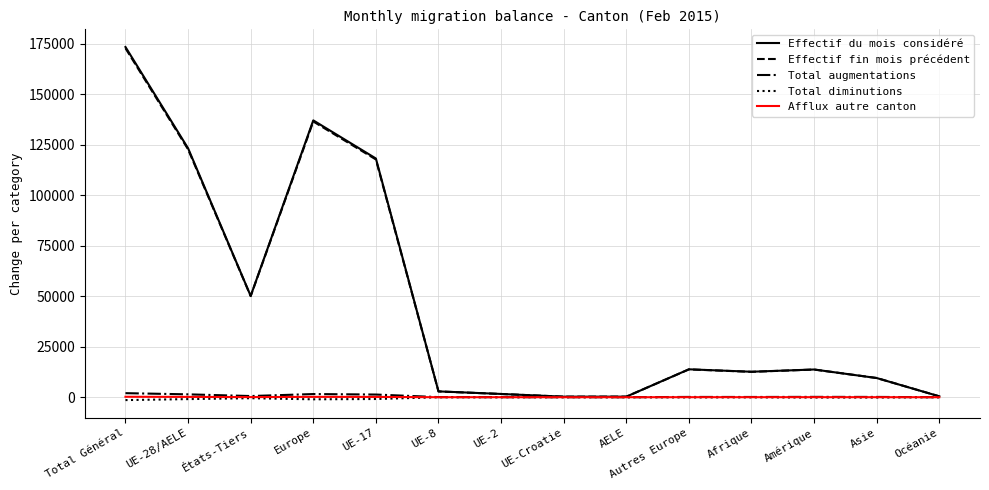

True or false: Effectif du mois considéré has a value of 9490 at Asie.

True